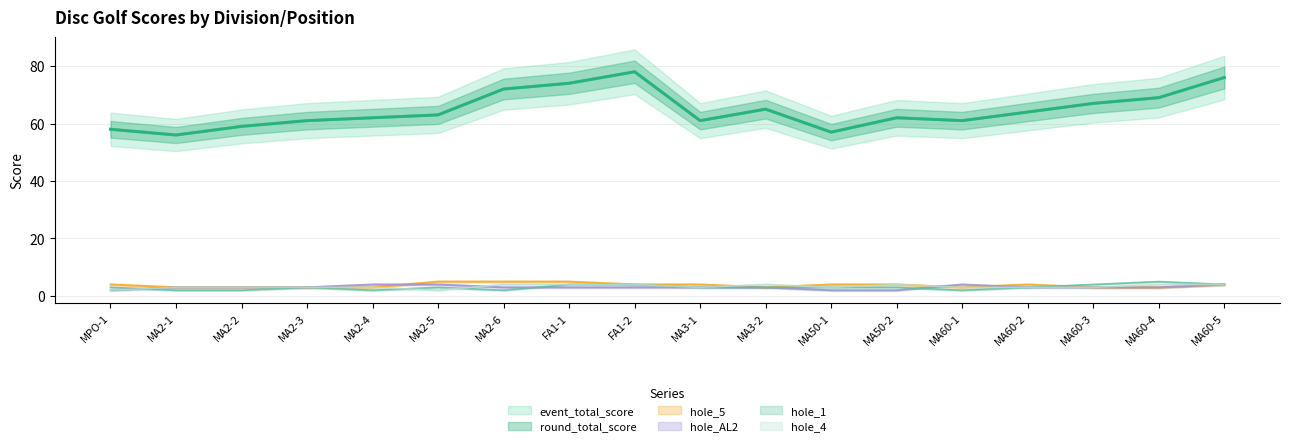

What is the label of the 13th point from the right?

MA2-5